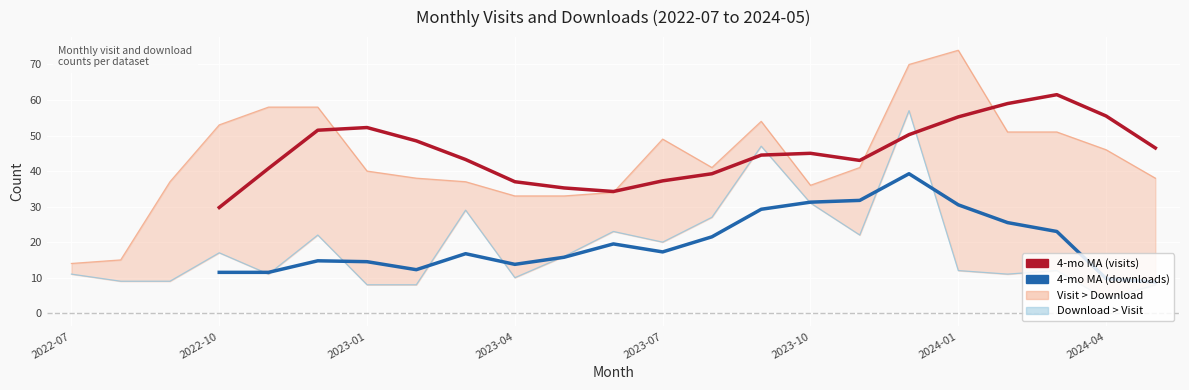

Read the 4-month MA (downloads) value at 2024-04.

12.2